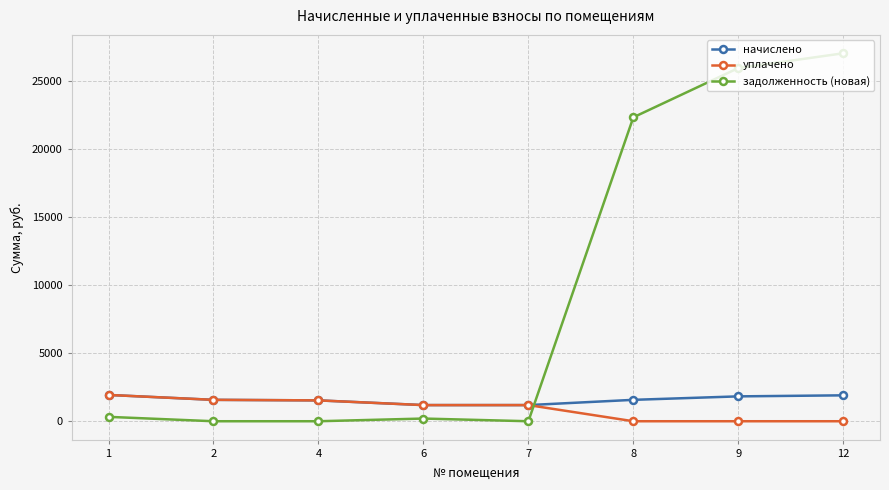

How many lines are shown in the chart?

3